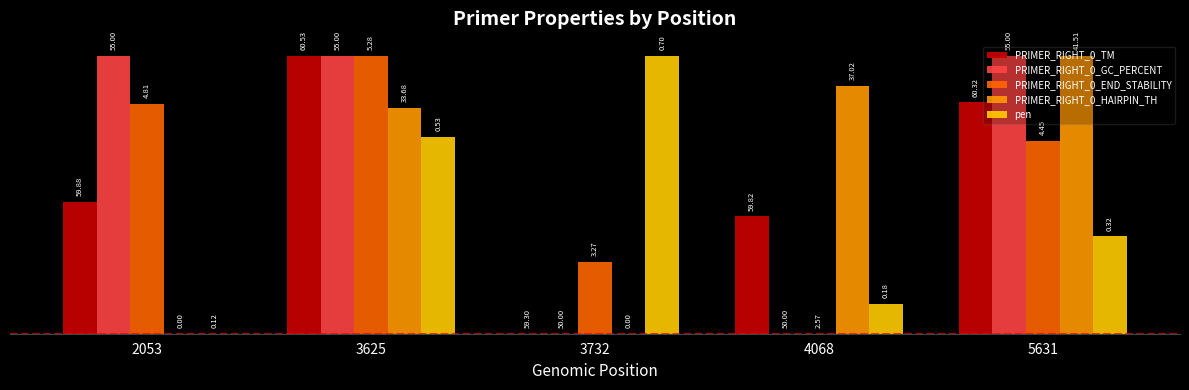

What are all the series names shown in the legend?

PRIMER_RIGHT_0_TM, PRIMER_RIGHT_0_GC_PERCENT, PRIMER_RIGHT_0_END_STABILITY, PRIMER_RIGHT_0_HAIRPIN_TH, pen